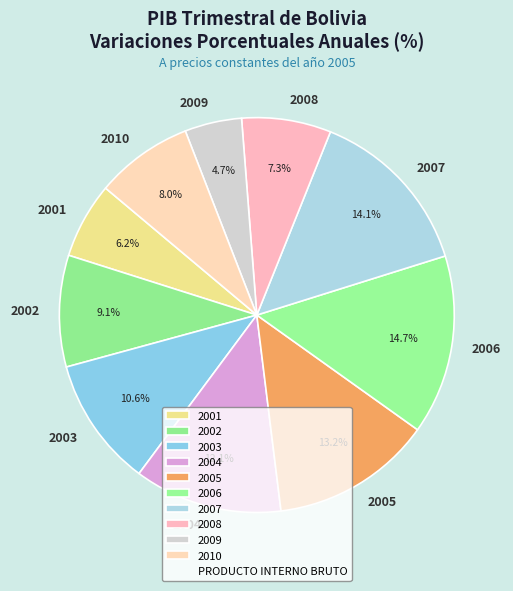

What is the largest slice in the pie chart?

2006